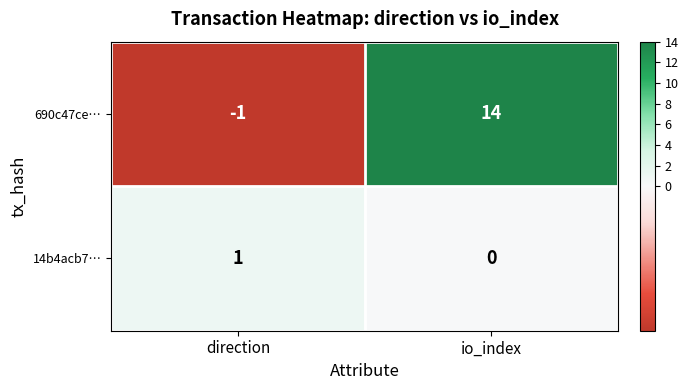

Reading left to right, extract all data points from this chart.

690c47ce…: direction=-1	io_index=14
14b4acb7…: direction=1	io_index=0